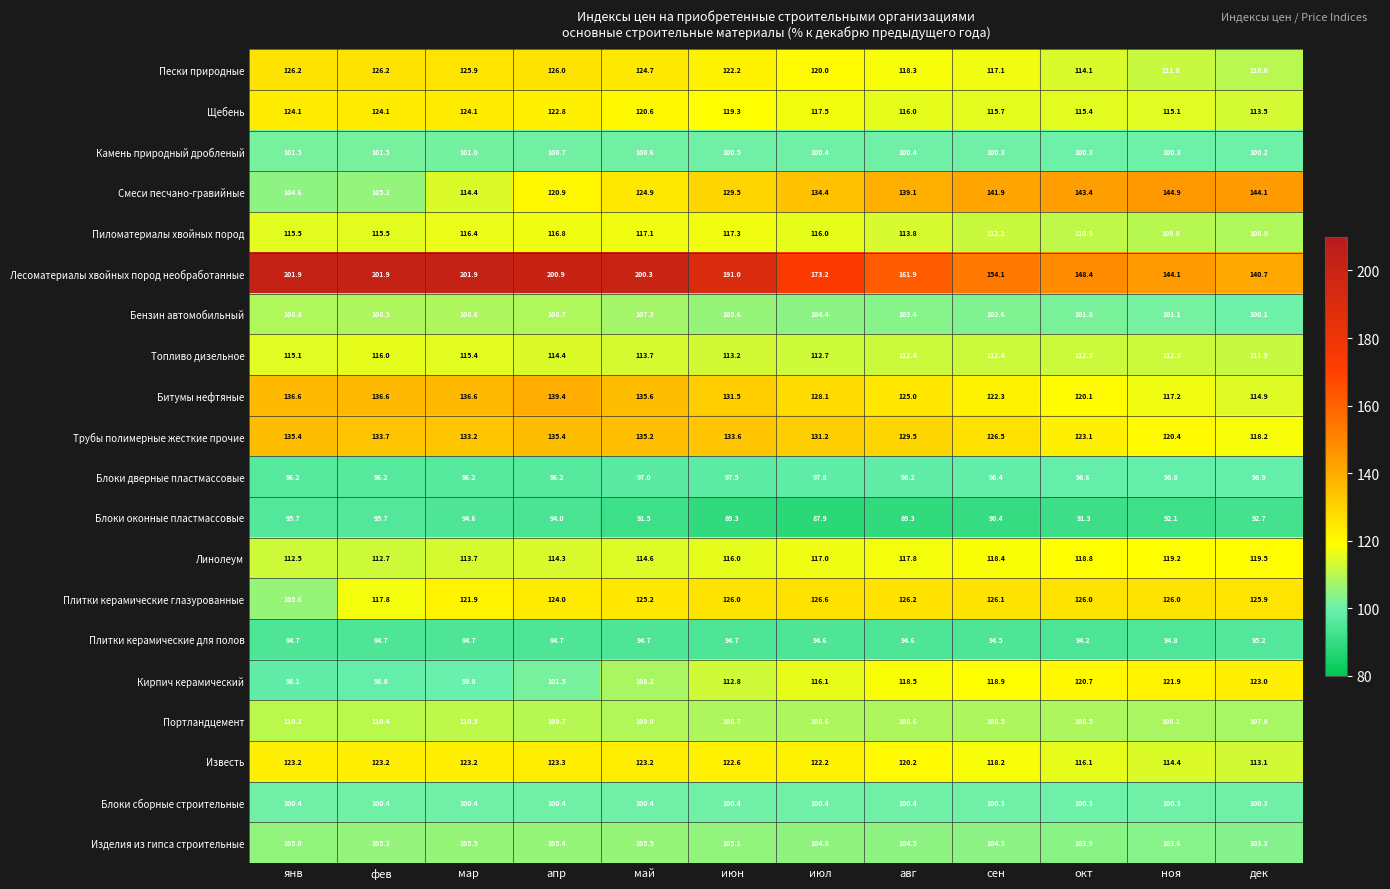

What is the sum of all Смеси песчано-гравийные values?

1547.3